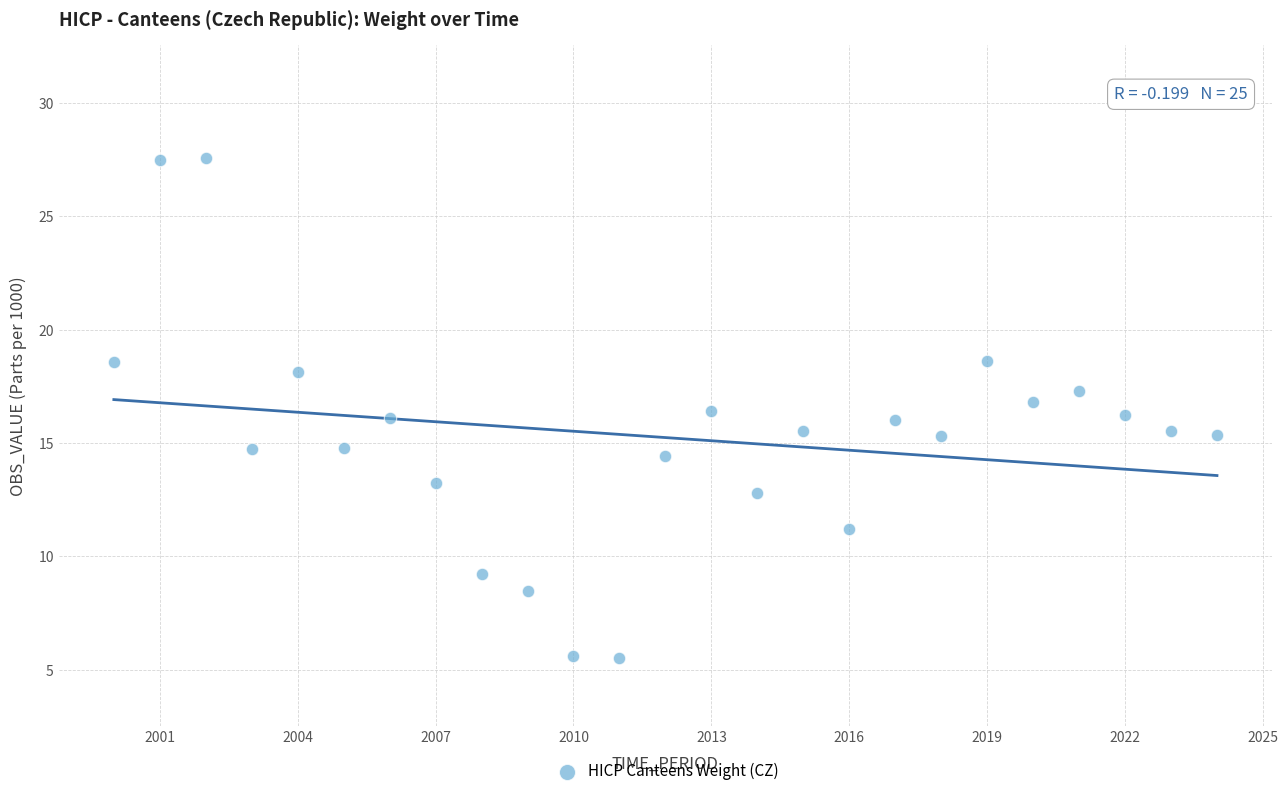

What is the range of X values (max minus min)?

24.0